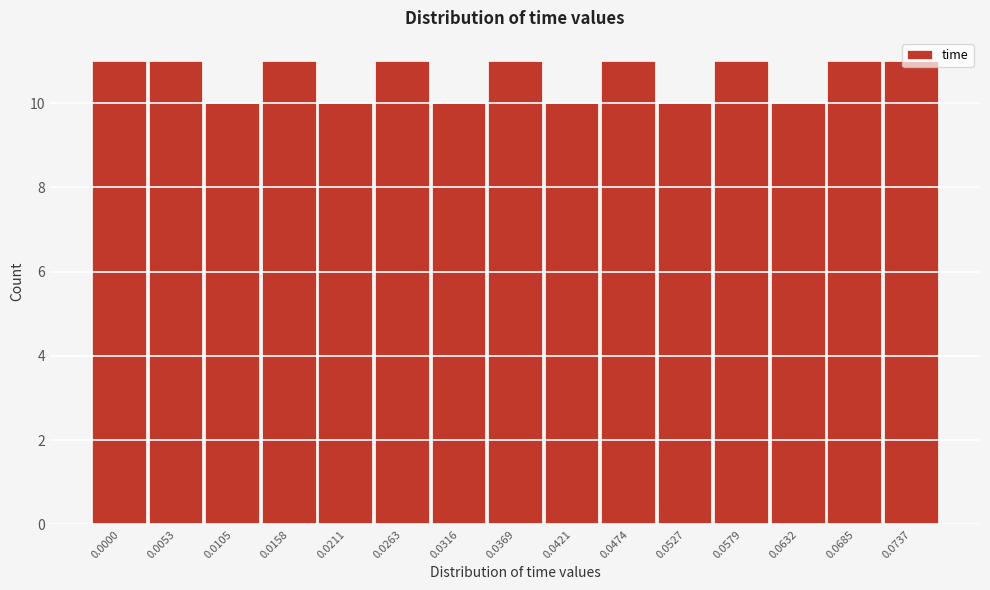

What is the value of the 2nd bar from the left?

11